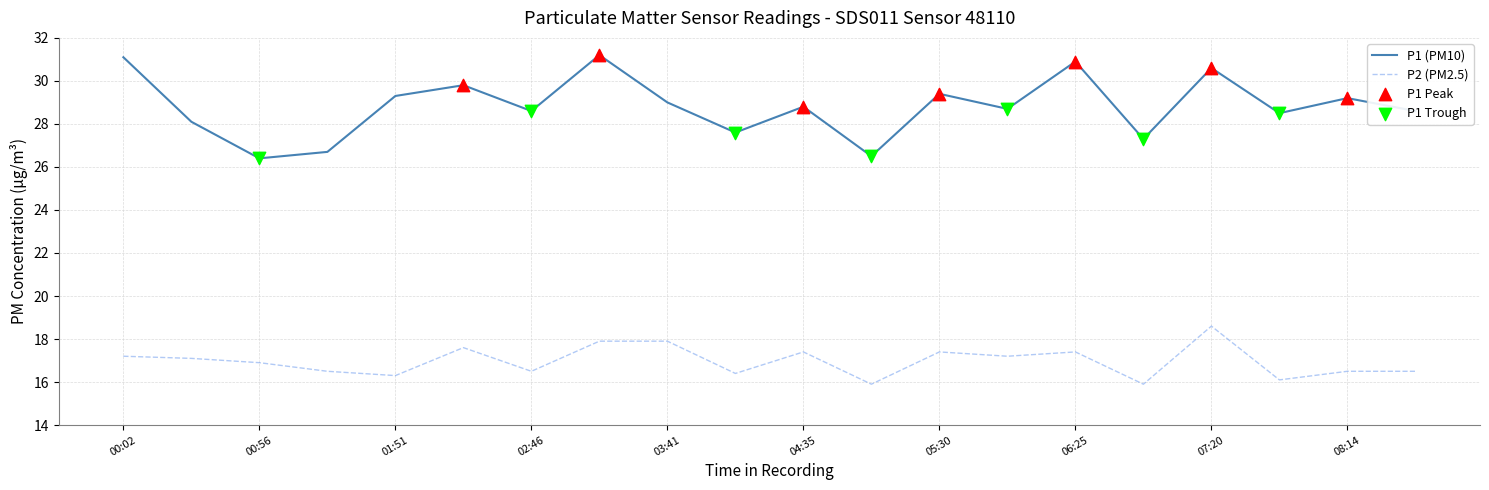

What is the difference between the maximum and minimum values in the P1 (PM10) series?

4.8